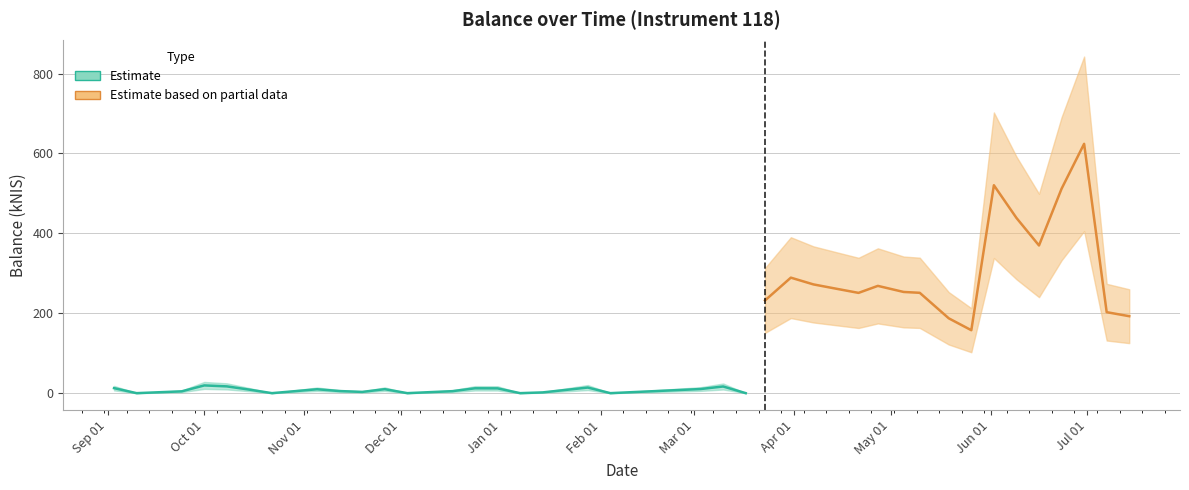

Reading right to left, extract all data points from this chart.

192.6	202.7	624.0	511.5	369.6	438.5	520.4	157.5	187.3	251.1	253.3	268.5	250.9	261.5	272.2	289.1	232.2	0.0	16.7	10.3	0.0	14.0	7.9	1.9	0.0	12.0	12.1	5.0	0.0	9.9	3.1	5.2	9.7	0.0	8.8	17.0	19.3	4.5	0.0	12.6